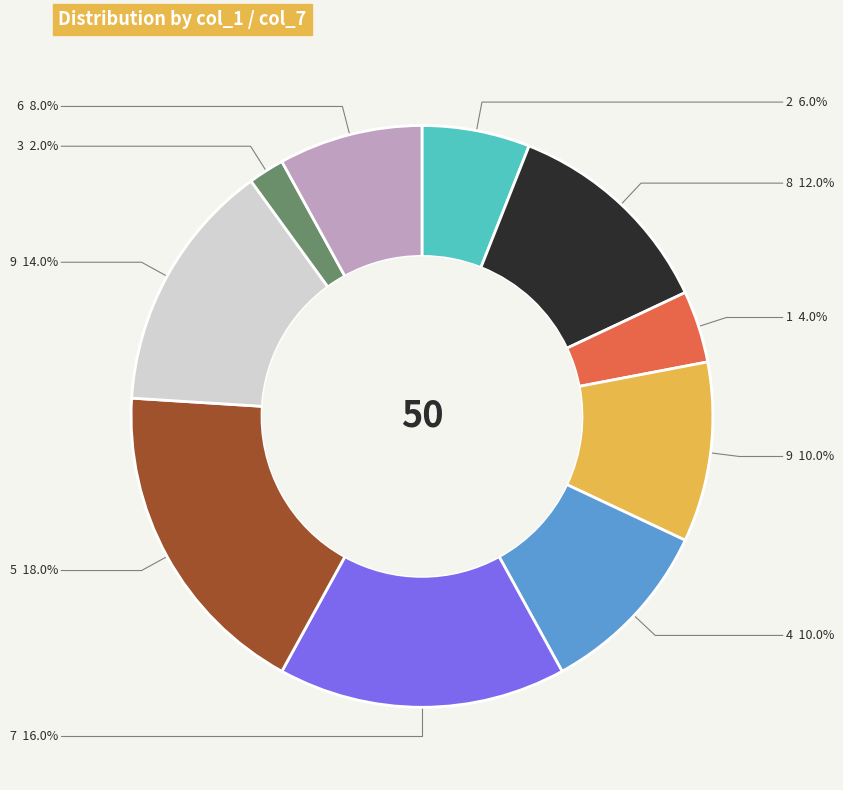

Is there a majority slice in this chart?

No